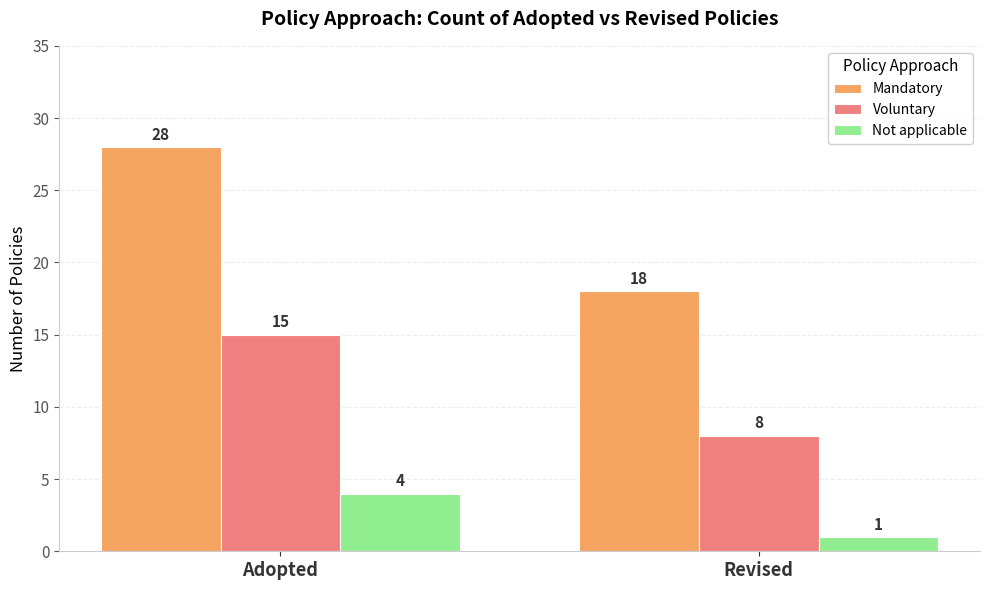

Reading right to left, extract all data points from this chart.

Mandatory: 18	28
Voluntary: 8	15
Not applicable: 1	4